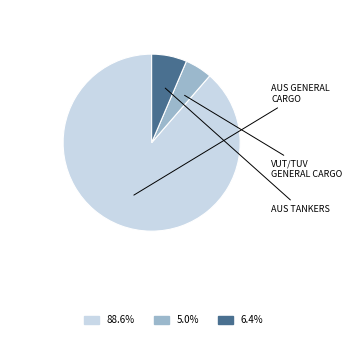

Does any single category account for the majority?

Yes